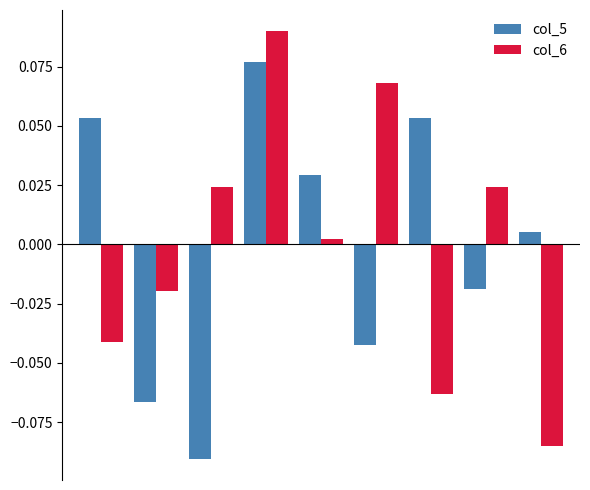

How many bars are there in each group?

2